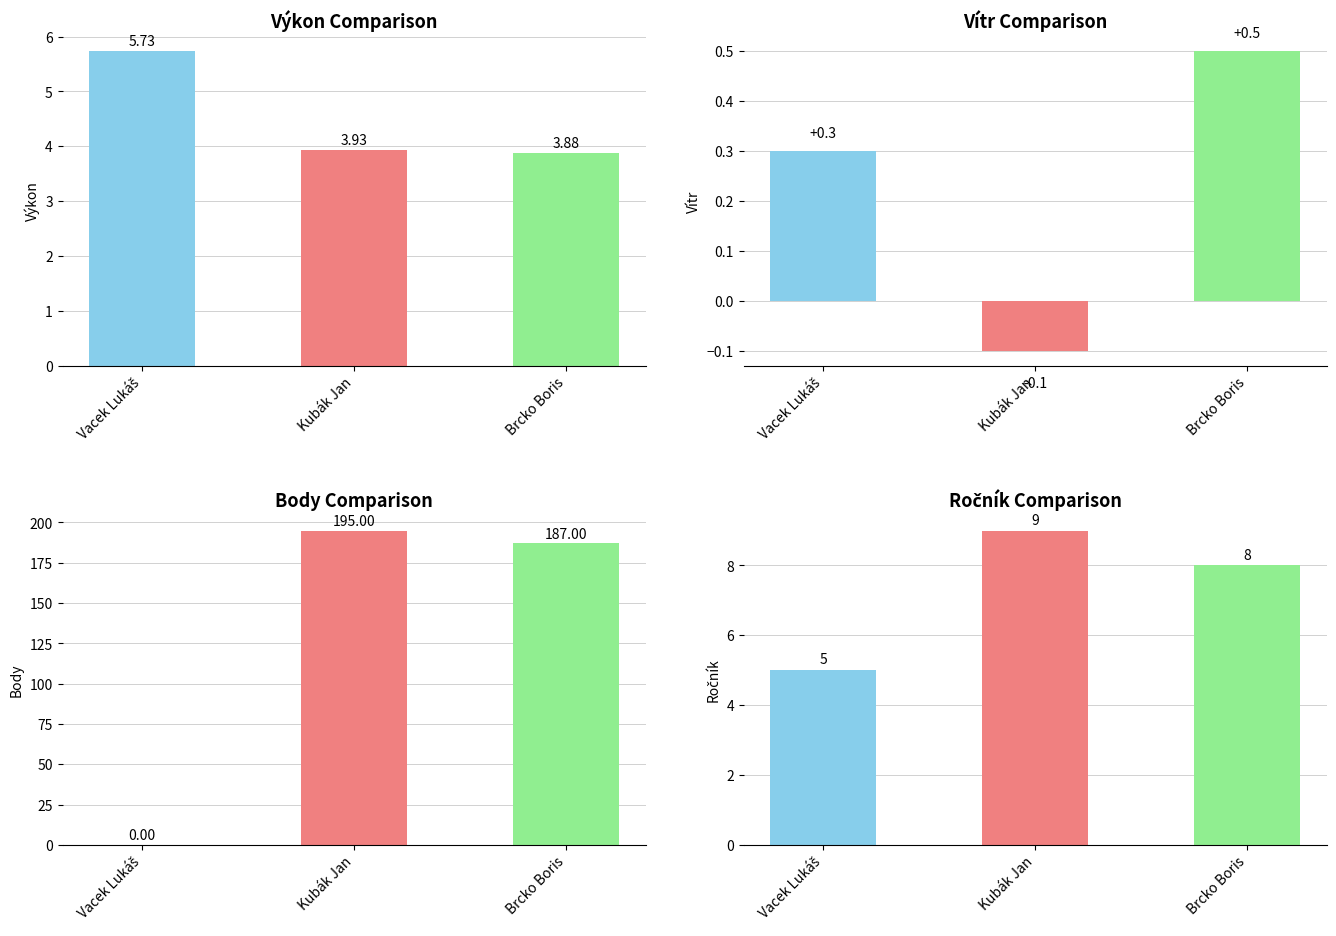

Is it true that Výkon equals 5.7 at Vacek Lukáš?

True